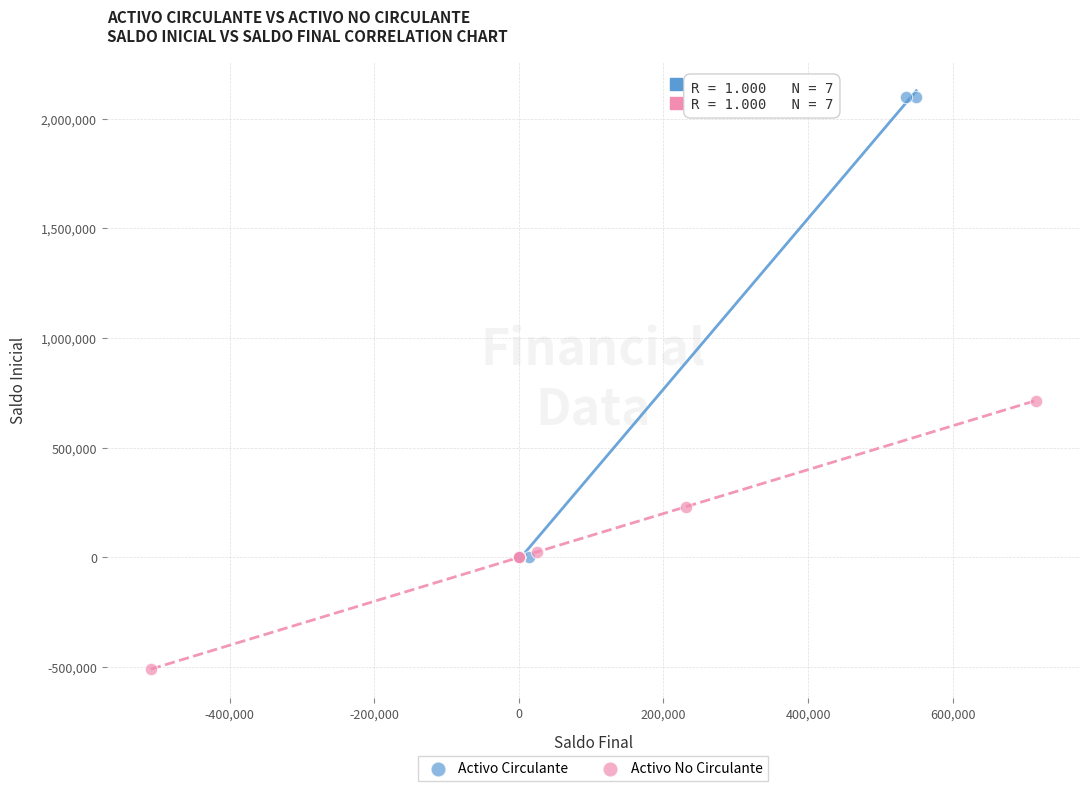

Which series has the widest spread of Y values?

Activo Circulante